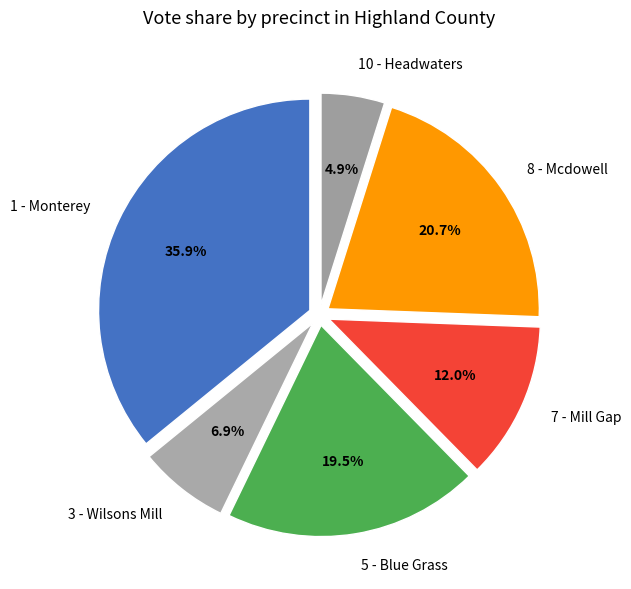

To the nearest percent, what percentage of the pie is 1 - Monterey?

36%